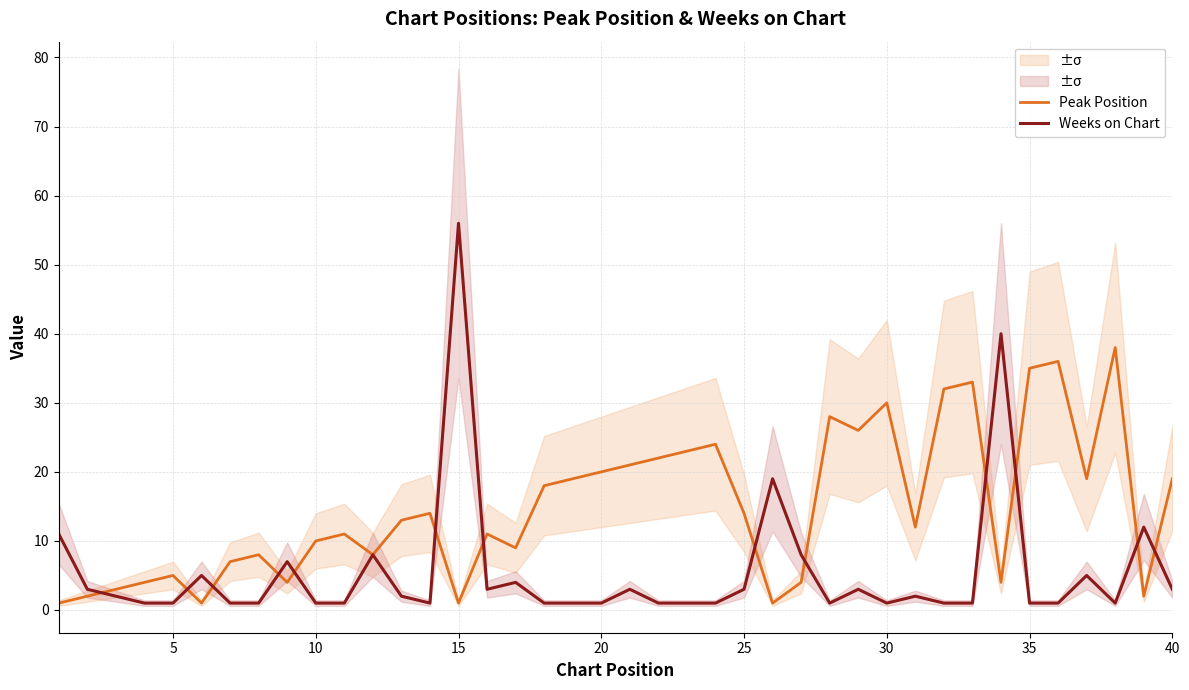

How many values in the Weeks on Chart series exceed 2?

17